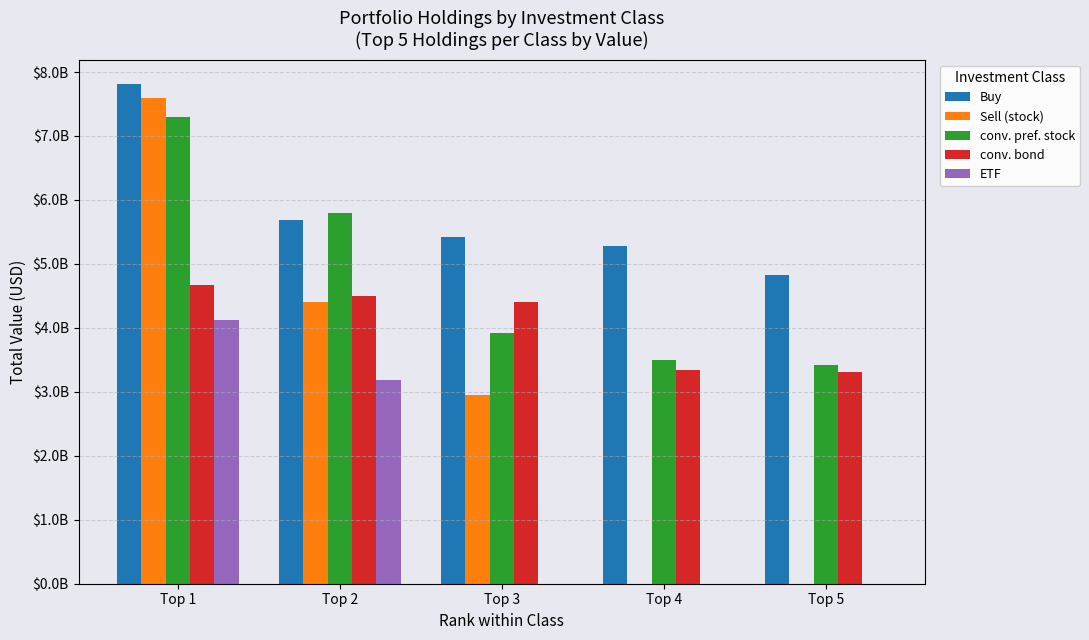

The value of conv. bond at Top 4 is 1551953495. True or false?

False